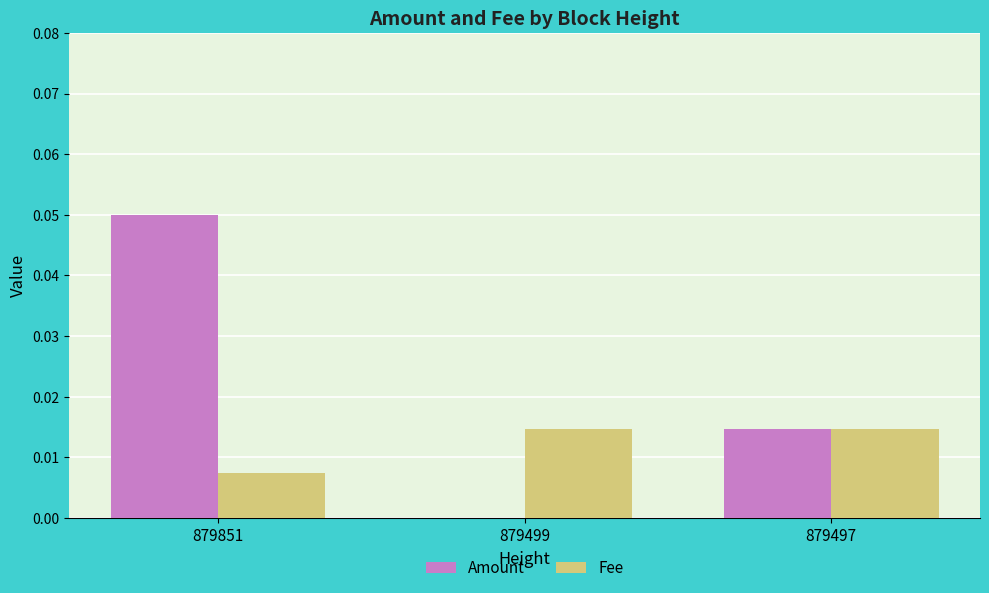

Is it true that Amount equals 0.0 at 879499?

True